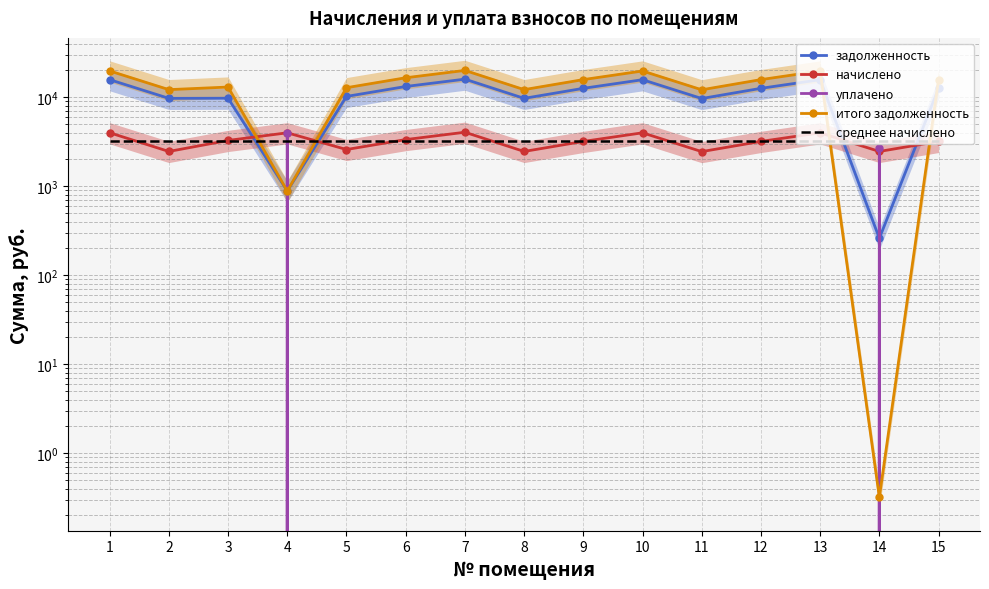

Is this an area chart (filled region under the line)?

No